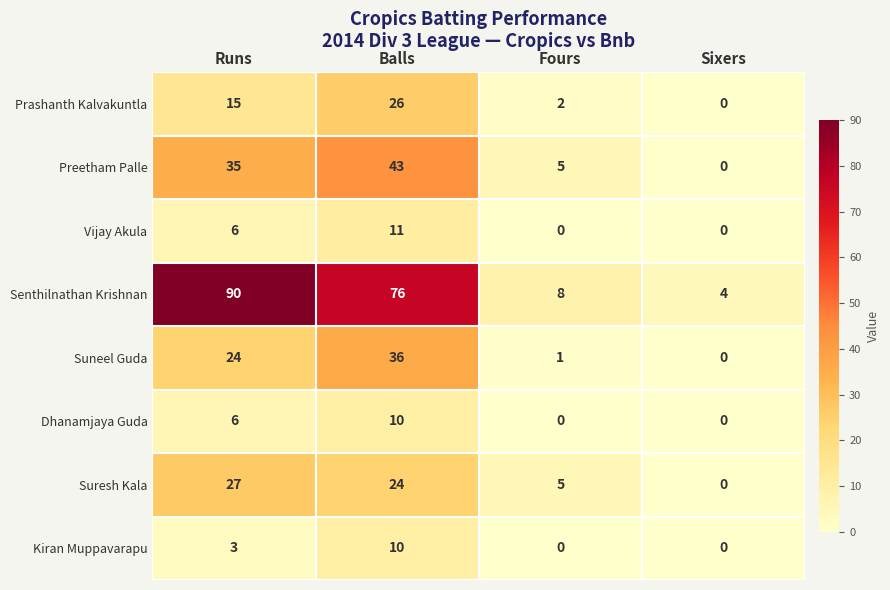

At which label is Dhanamjaya Guda closest to 5?

Runs